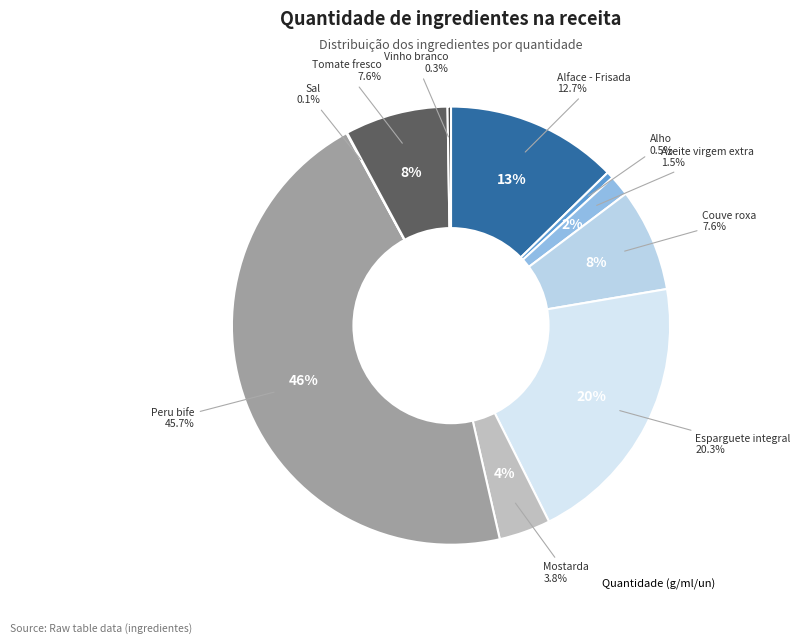

To the nearest percent, what is the difference between the Esparguete integral and Mostarda slice percentages?

16%